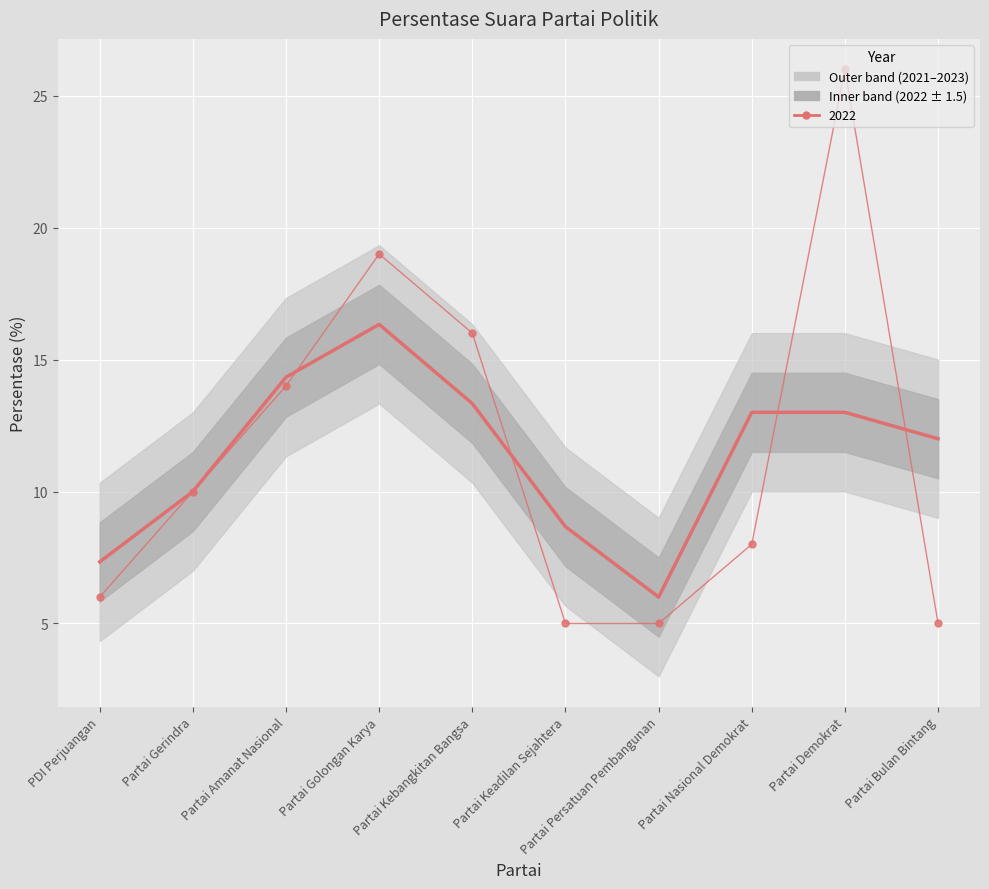

What is the minimum value shown in the chart?

6.0